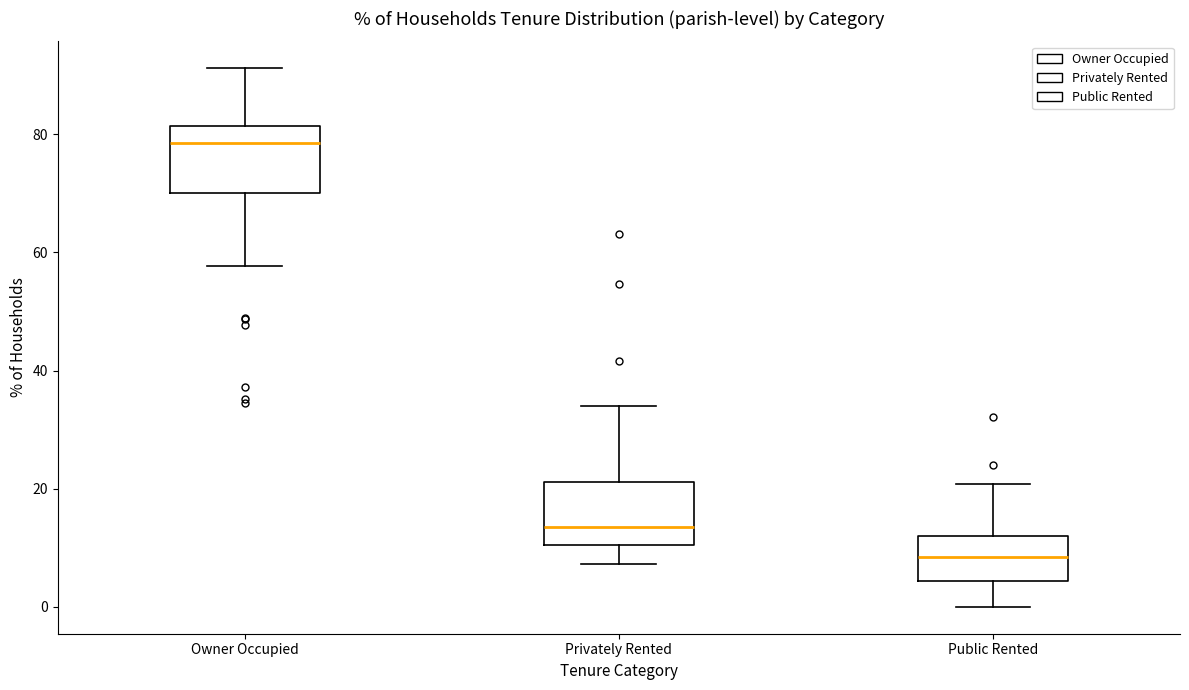

Which box's median line is the highest?

Owner Occupied